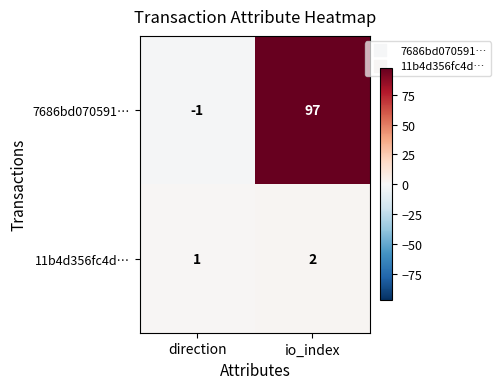

What is the maximum value shown in the chart?

97